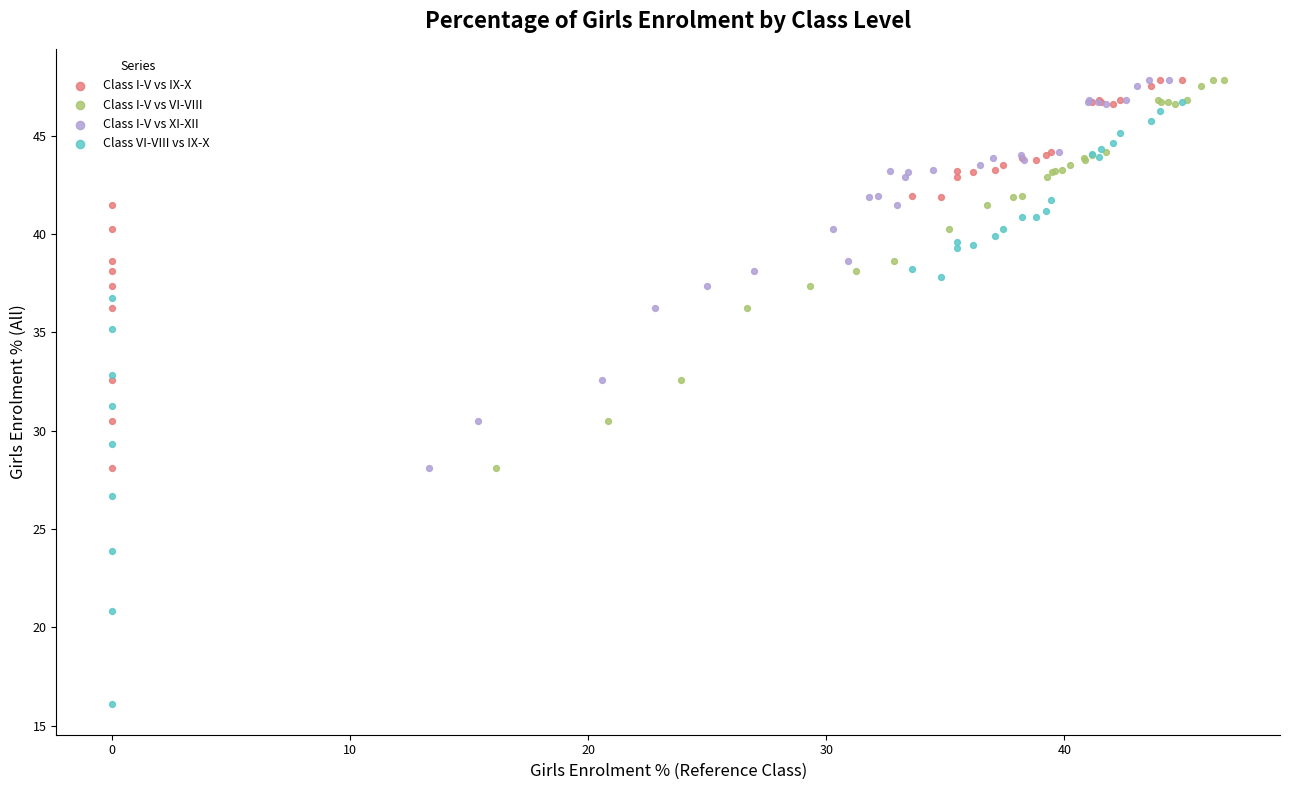

Which series contains the lowest Y value?

Class VI-VIII vs IX-X